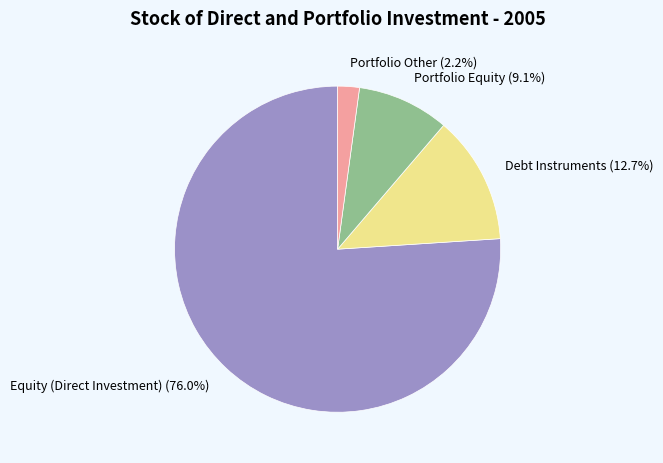

What is the smallest slice in the pie chart?

Portfolio Other